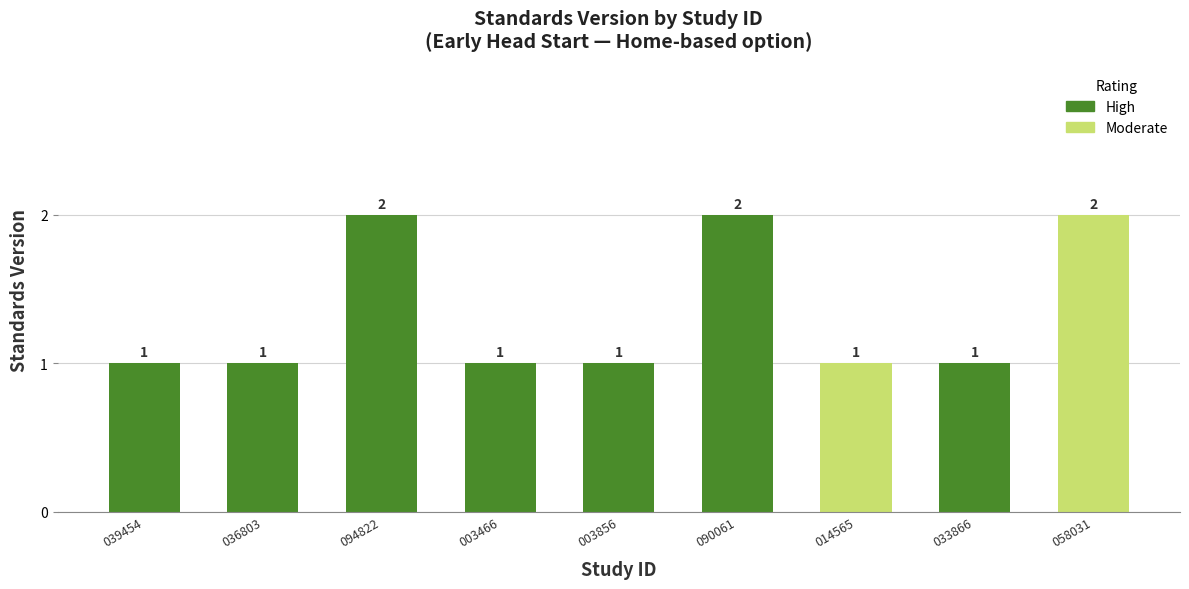

The value at 033866 is 1. True or false?

True